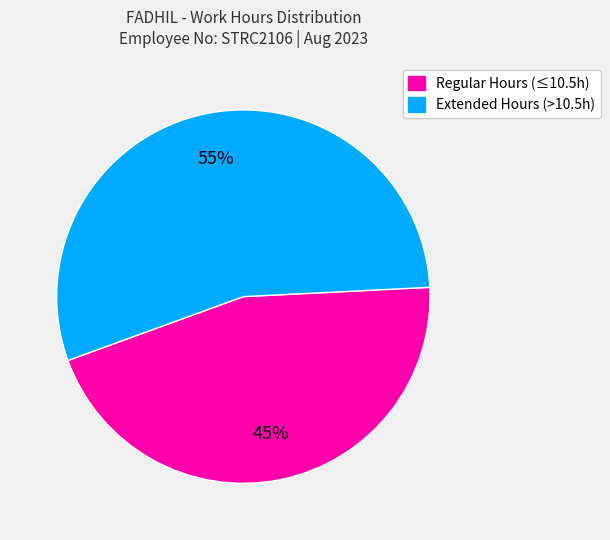

How many segments does this pie chart have?

2